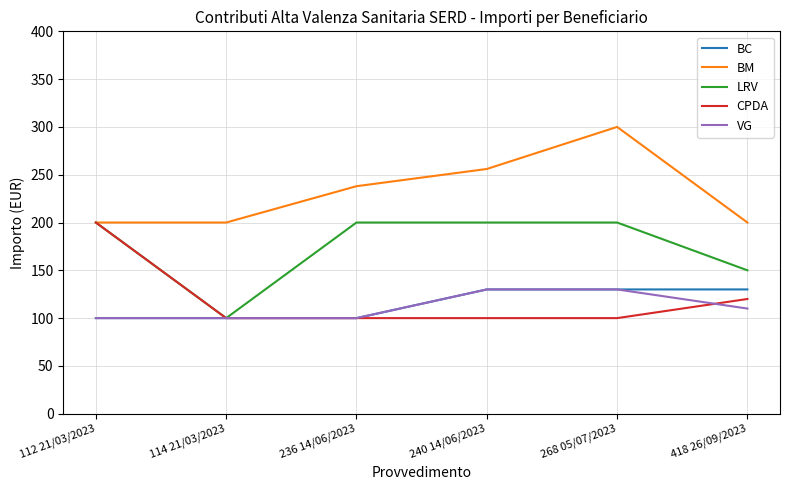

What is the spread (max minus min) of values at 112 21/03/2023?

100